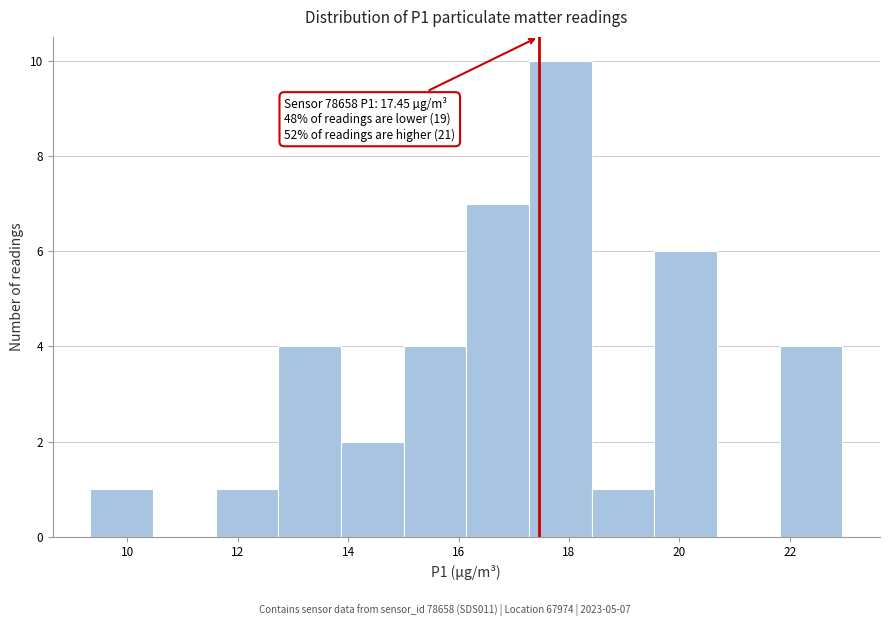

Over which range of the x-axis is the bar tallest?

17.2 to 18.4